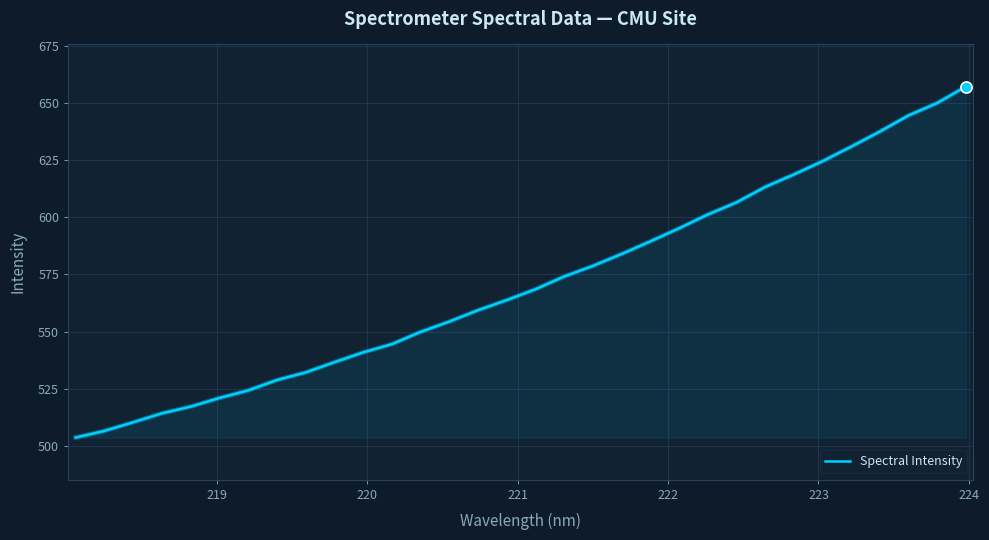

What is the smallest value displayed?

503.7